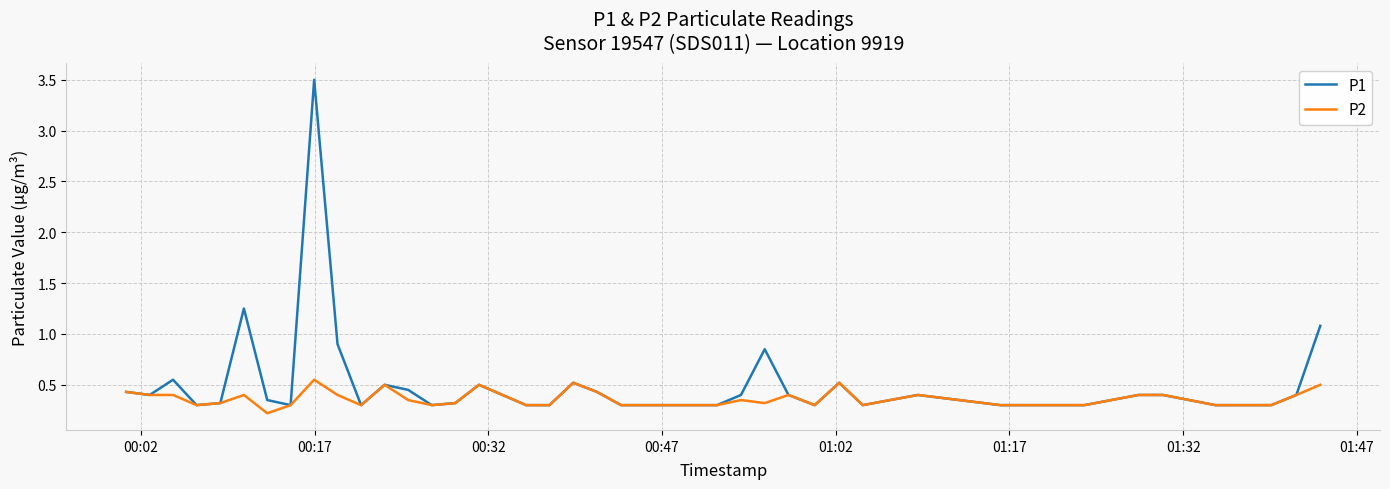

Which series has the widest spread of values?

P1